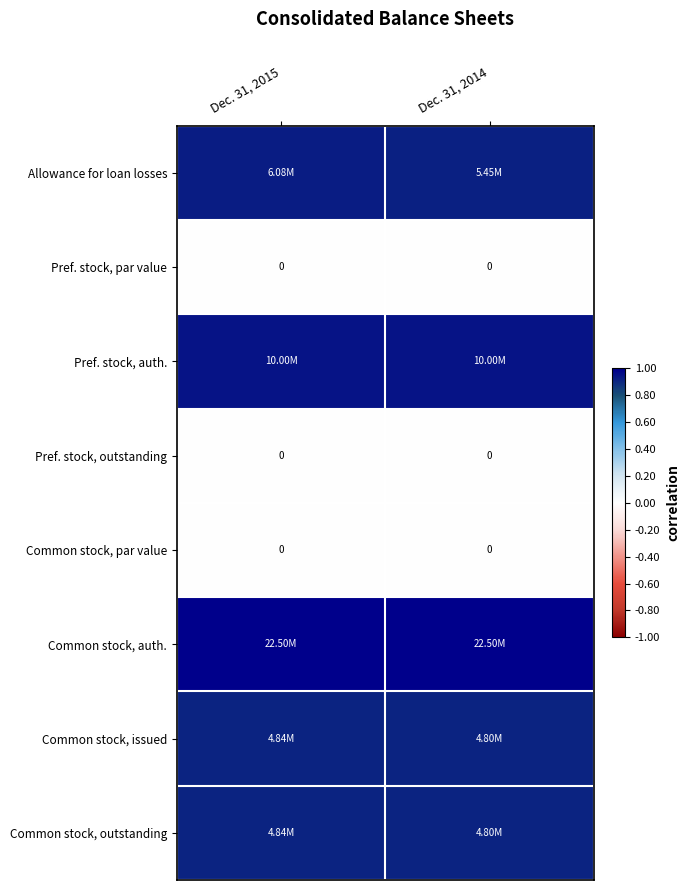

At which category is the sum across all series the highest?

Dec. 31, 2015